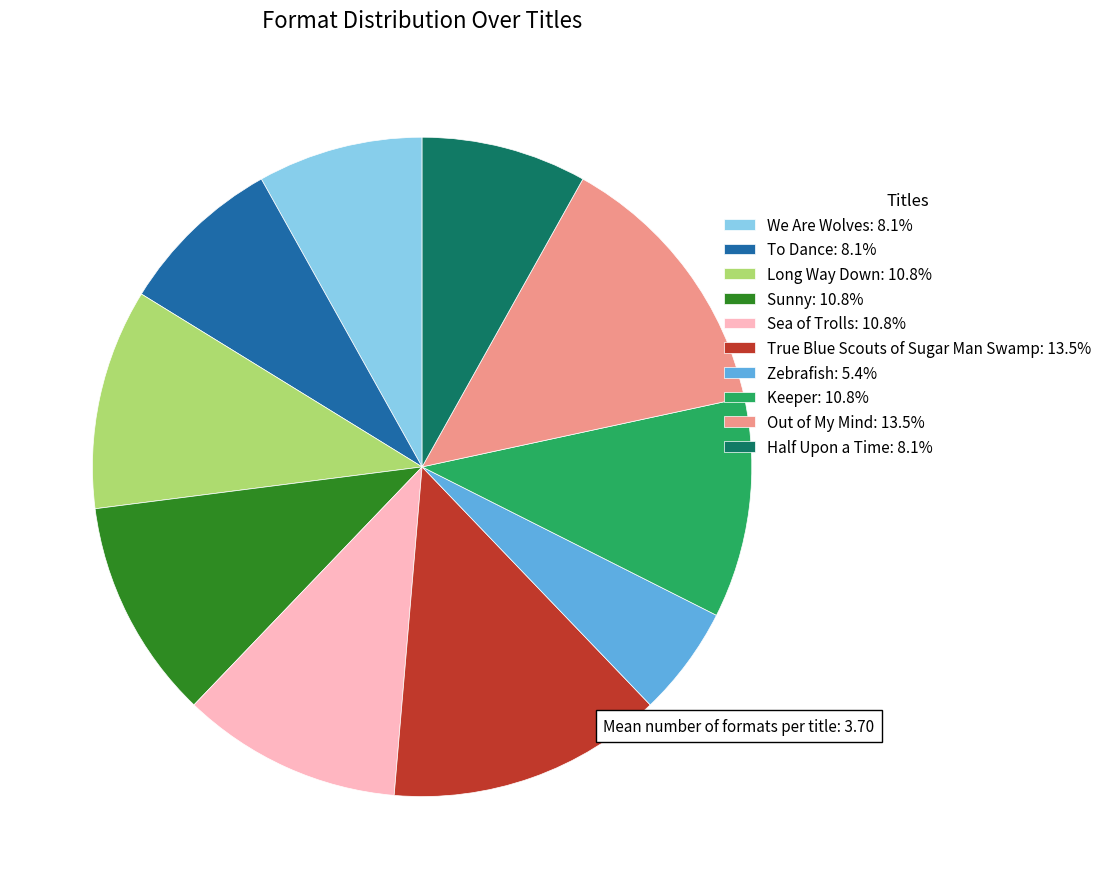

Count the number of slices in the pie.

10